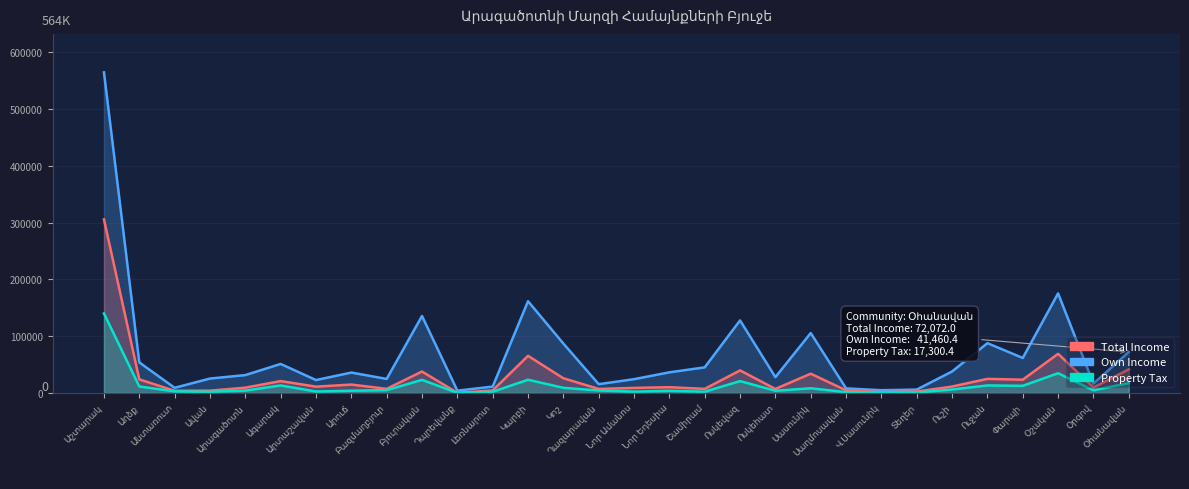

At which label does Own Income first exceed 11040?

Աշտարակ